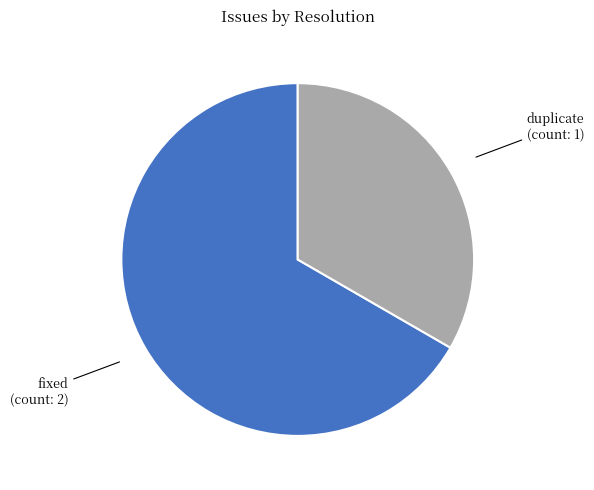

How many segments does this pie chart have?

2